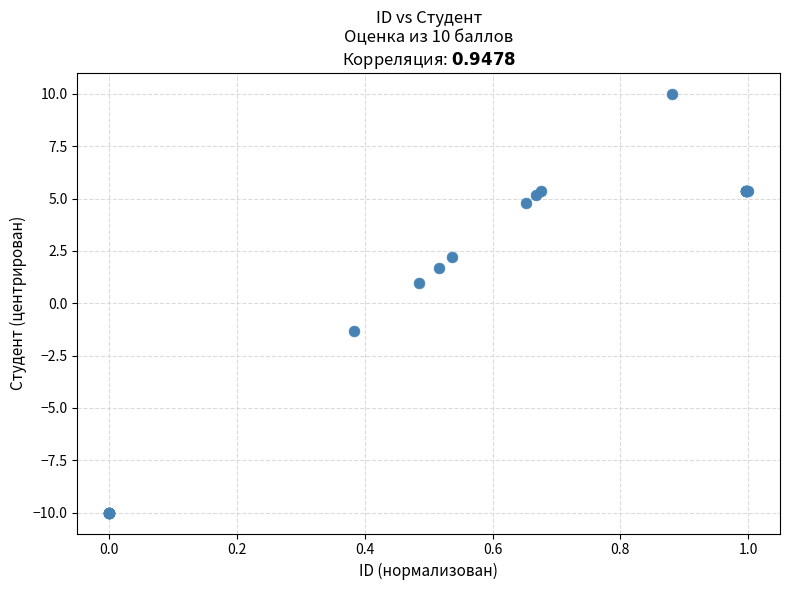

What Y value in the scatter plot is closest to 0?

1.0